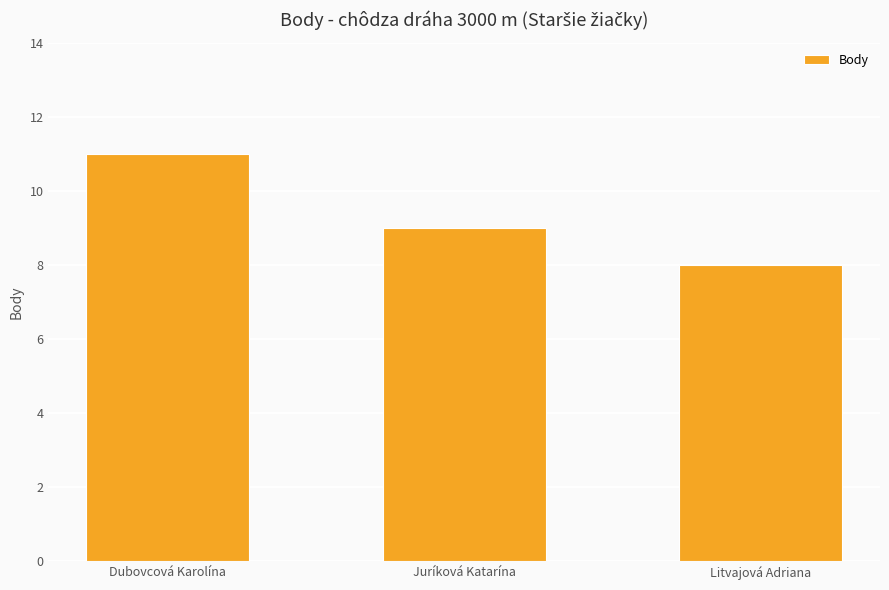

The value at Litvajová Adriana is 8. True or false?

True